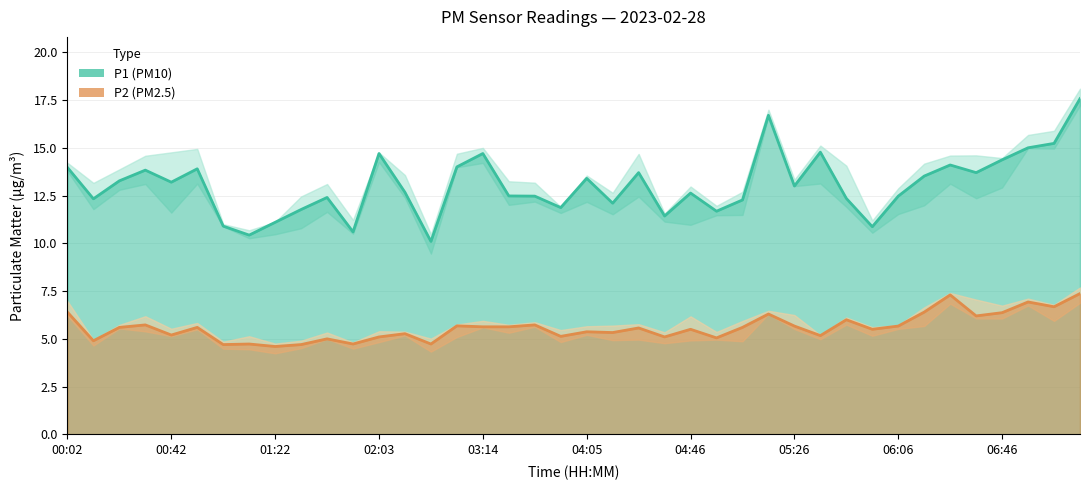

In P1, how many points are lower than both neighbors (excluding endpoints)?

12